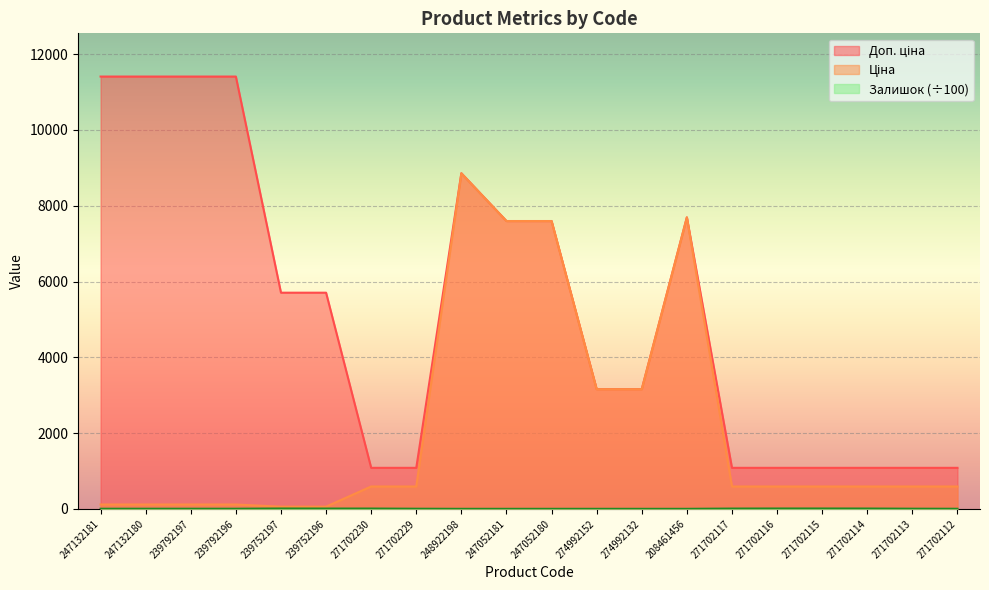

What is the label of the 12th point from the right?

248922198